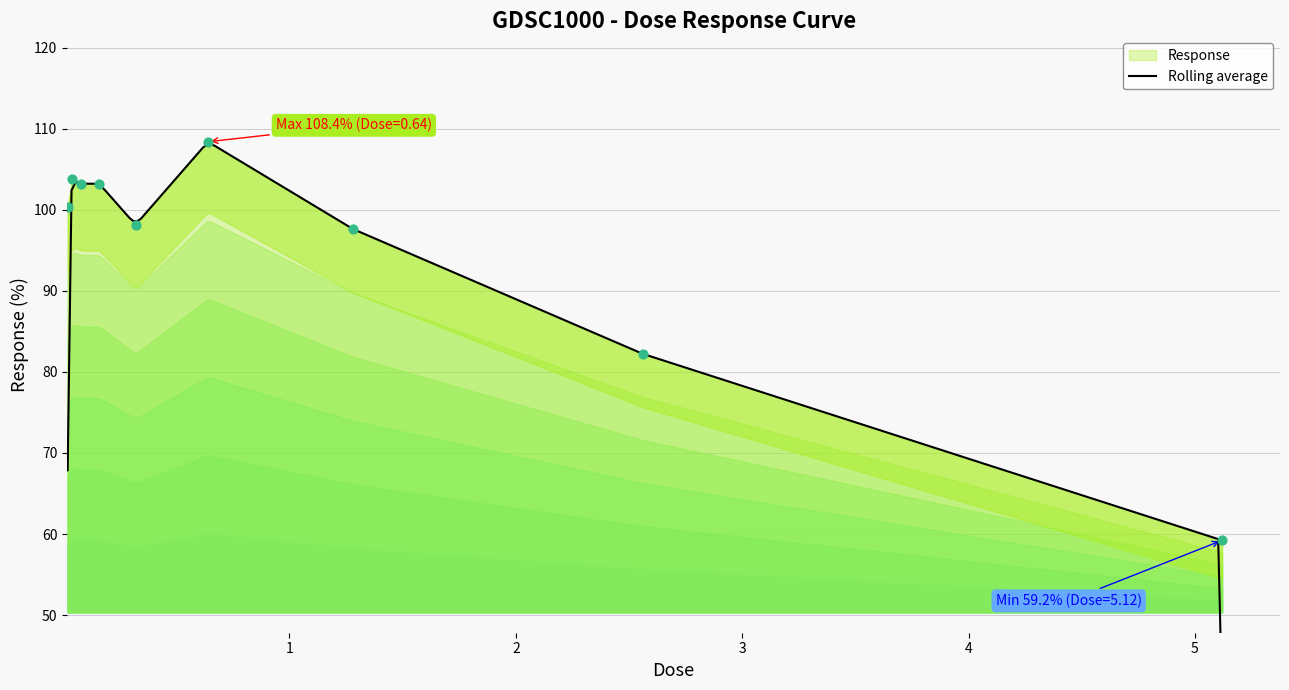

Which has a higher value, 0.64 or 0.32?

0.64